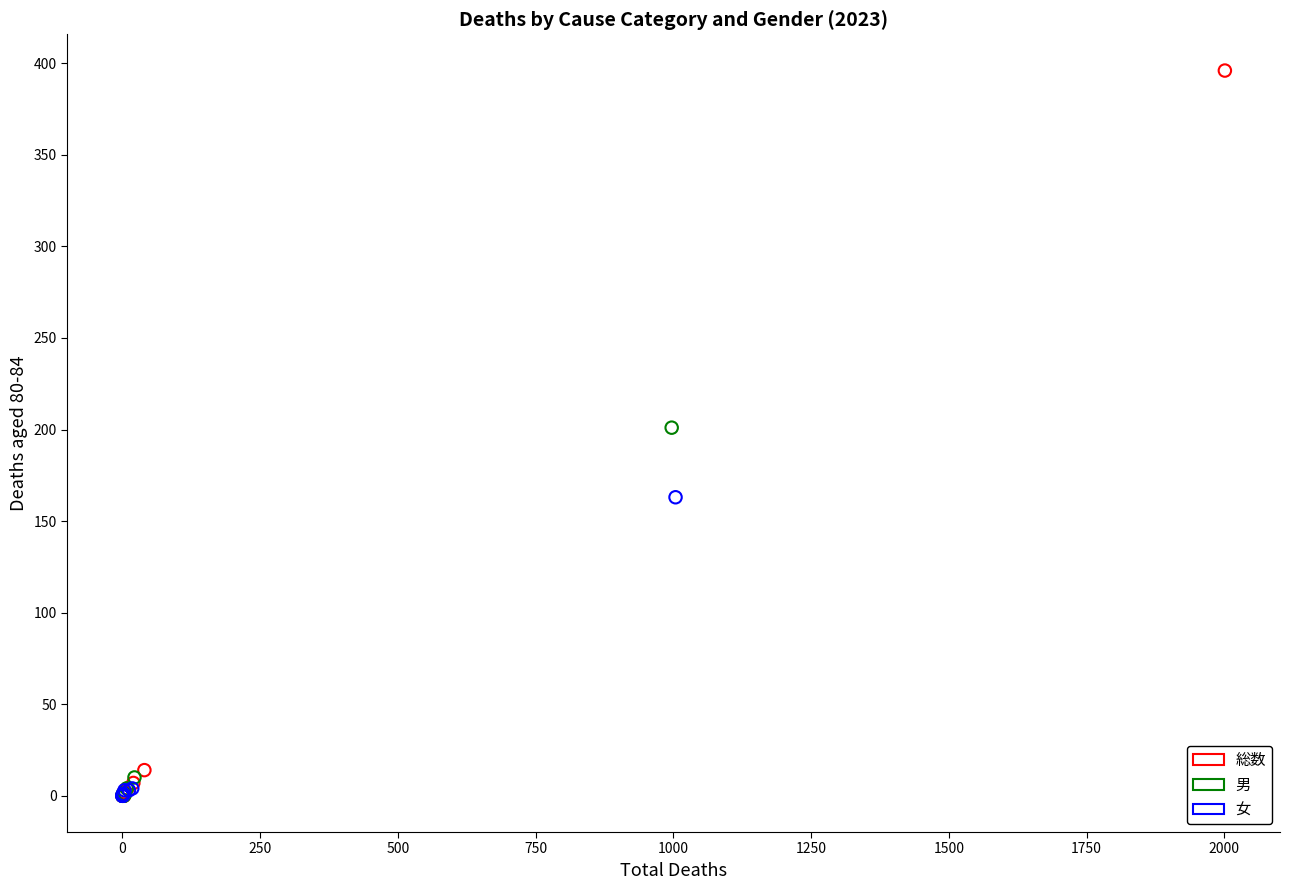

What are all the series names shown in the legend?

総数, 男, 女